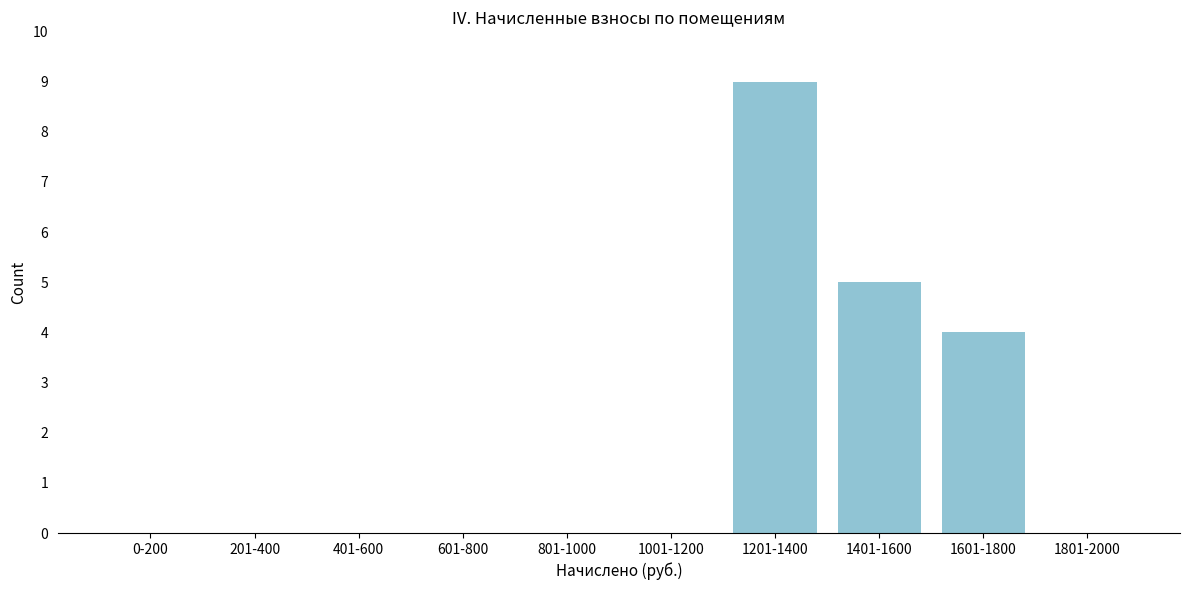

Reading left to right, what are all the values shown in this chart?

0-200=0	201-400=0	401-600=0	601-800=0	801-1000=0	1001-1200=0	1201-1400=9	1401-1600=5	1601-1800=4	1801-2000=0